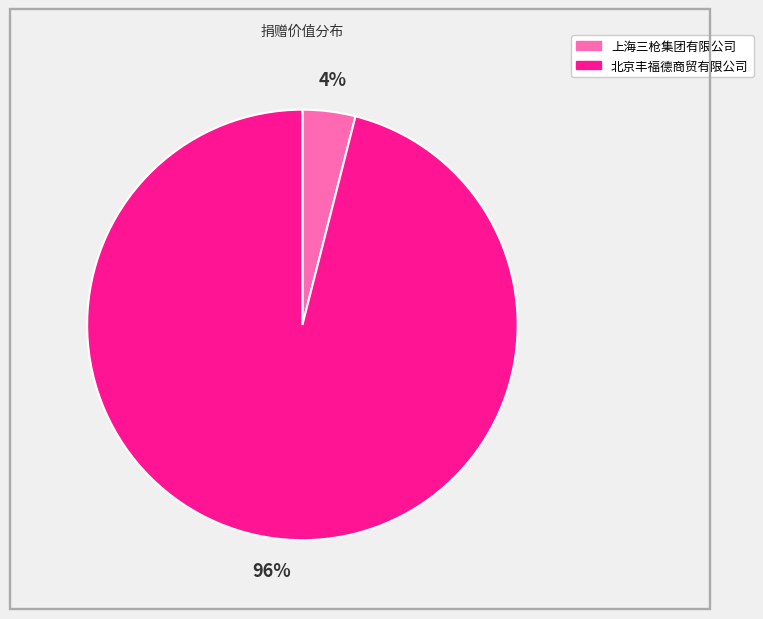

Is the sum of 上海三枪集团有限公司 and 北京丰福德商贸有限公司 greater than half?

Yes